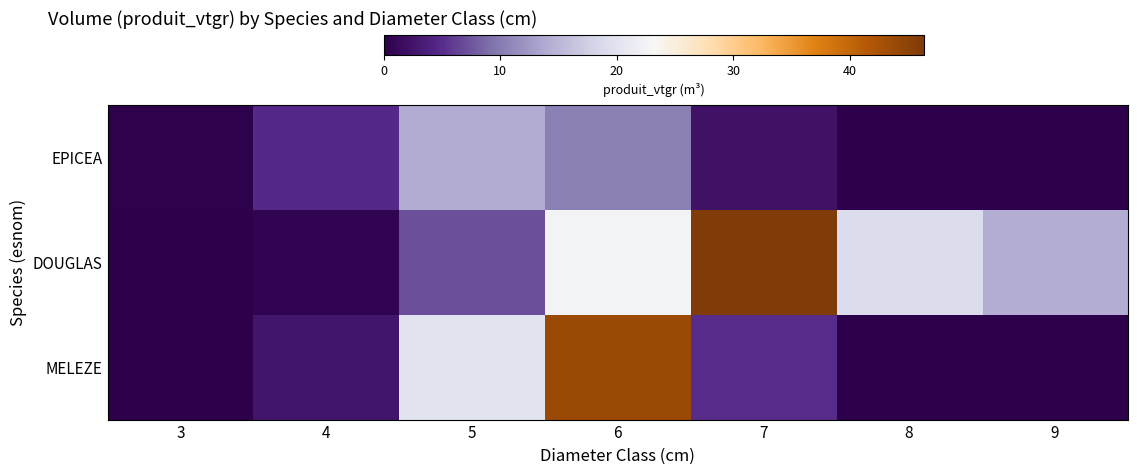

Reading left to right, list all the values displayed in this chart.

EPICEA: 3=0.3	4=4.9	5=14.0	6=10.4	7=2.3	8=0.0	9=0.0
DOUGLAS: 3=0.0	4=0.6	5=7.1	6=22.5	7=46.3	8=19.1	9=14.1
MELEZE: 3=0.0	4=2.6	5=20.2	6=43.7	7=4.9	8=0.0	9=0.0